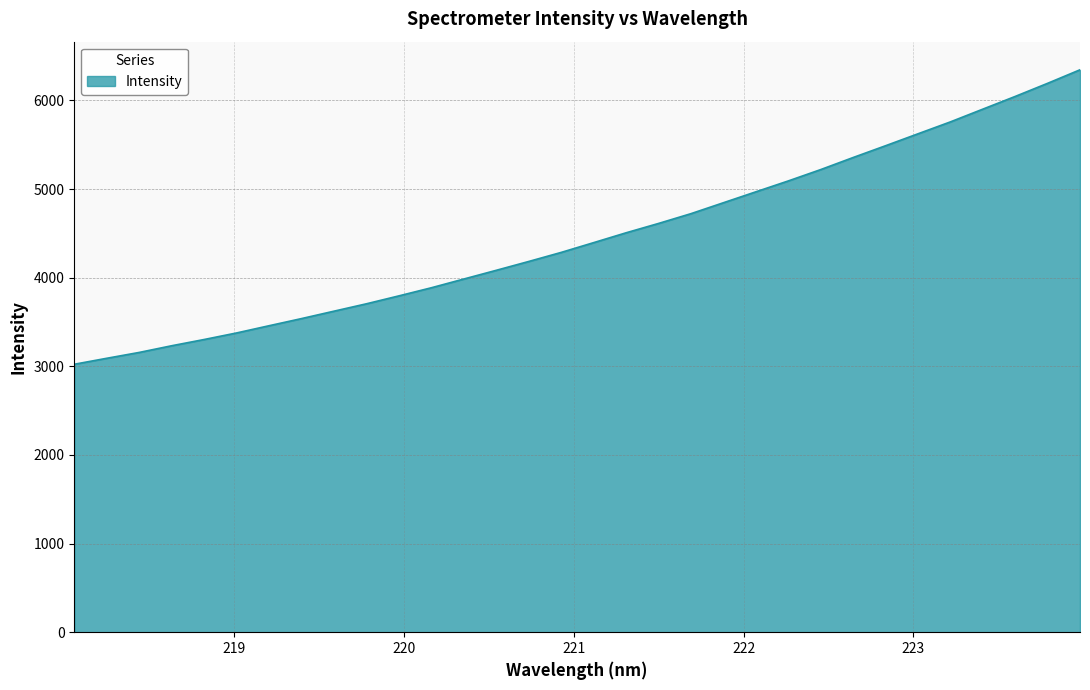

What is the maximum value shown in the chart?

6346.1